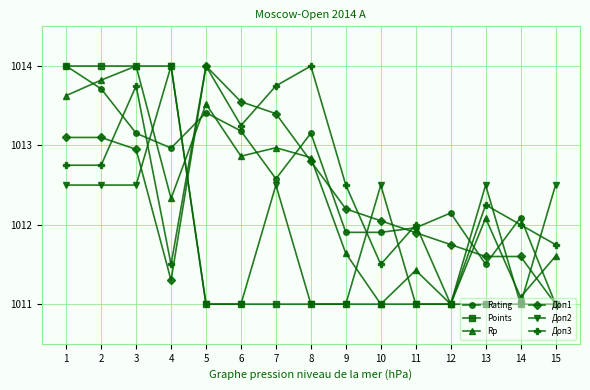

What is the spread (max minus min) of values at 5?

3.0